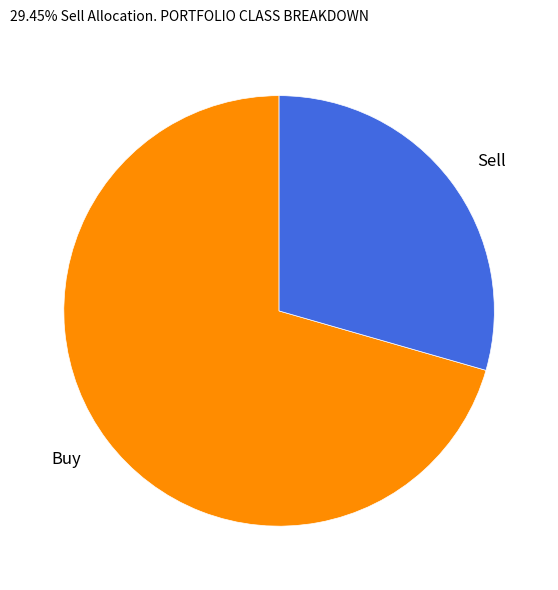

What is the largest slice in the pie chart?

Buy